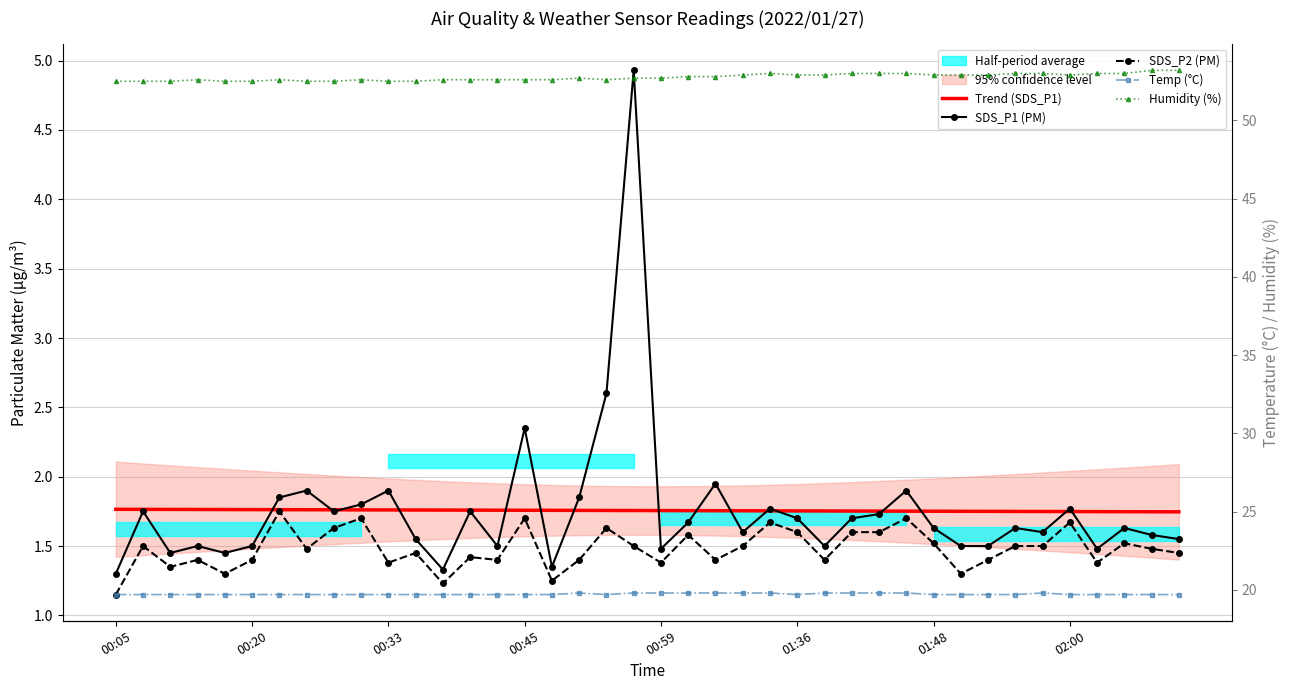

What is the difference between the maximum and minimum values in the SDS_P2 (PM) series?

0.6